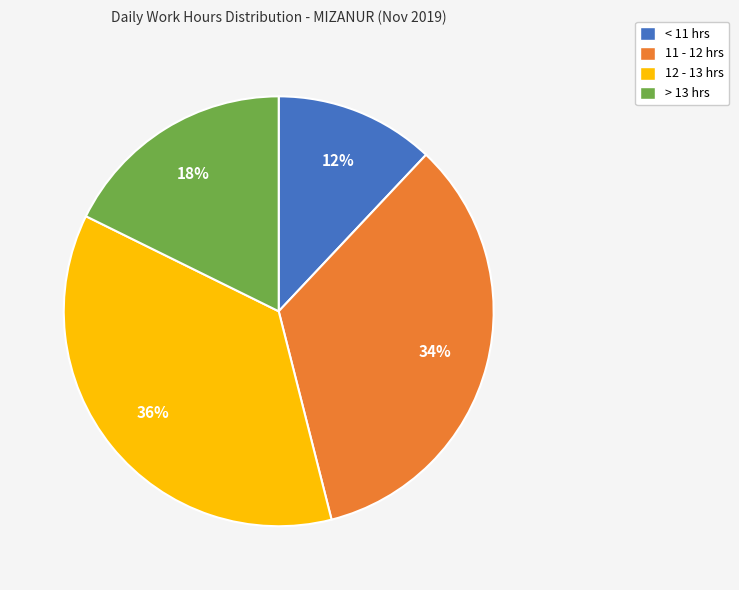

How many slices are in this pie chart?

4